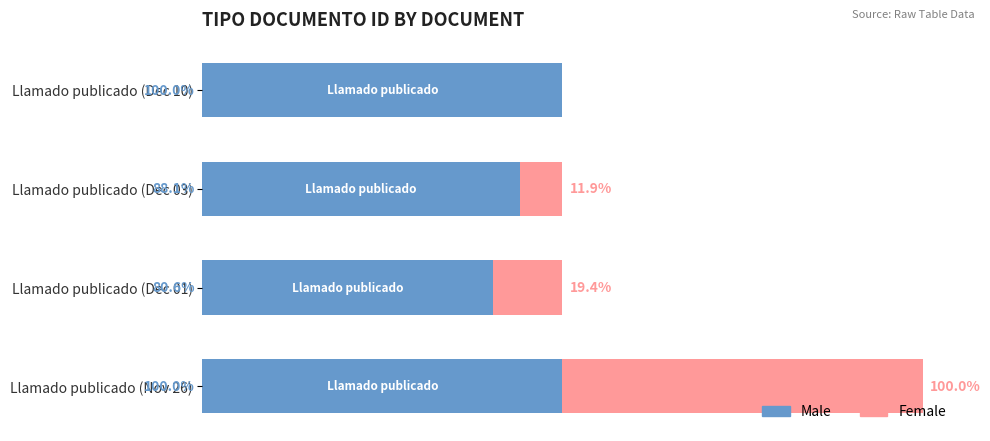

At which category is the sum across all series the highest?

Llamado publicado (Nov 26)